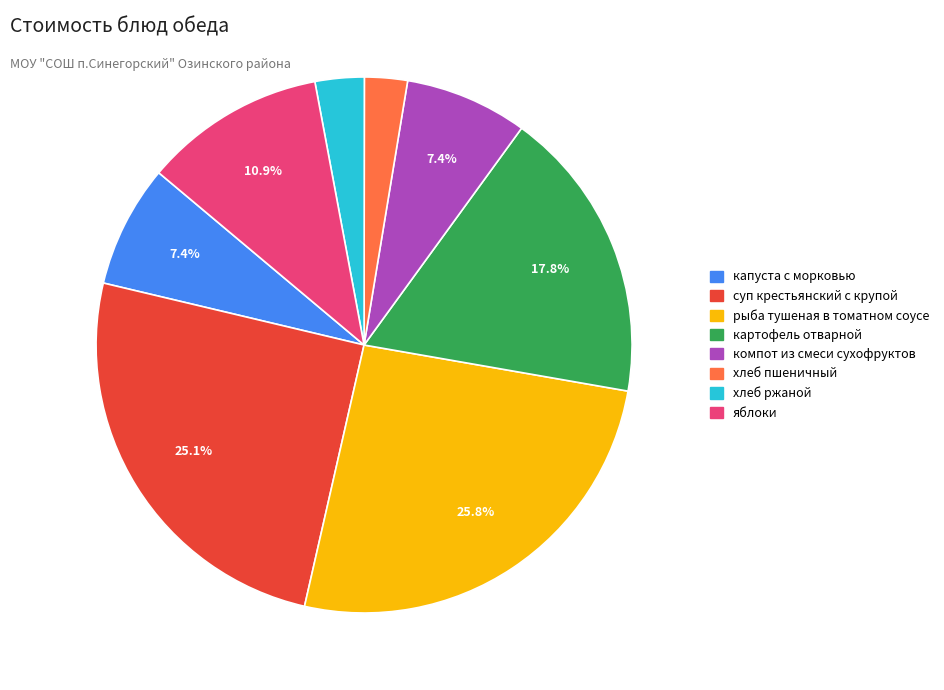

How many slices are in this pie chart?

8